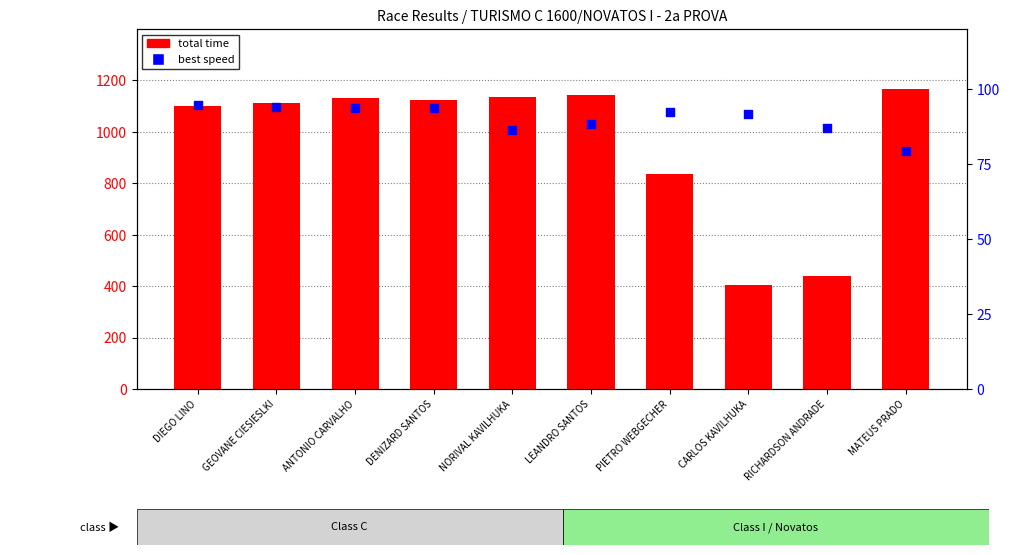

What are all the series names shown in the legend?

total time, best speed